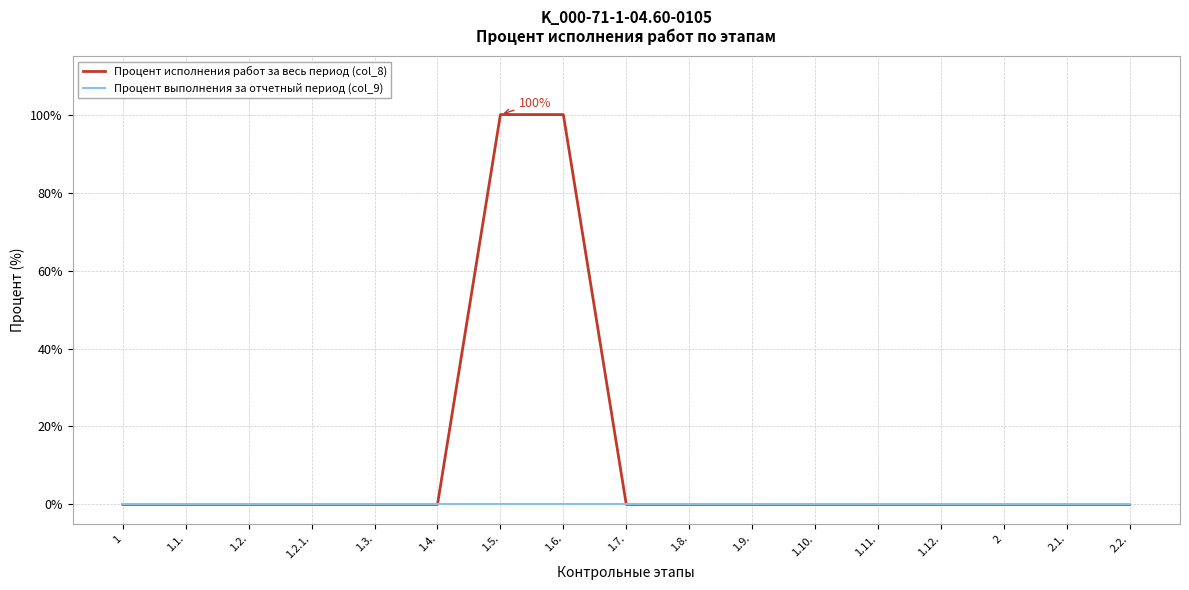

Reading left to right, what are all the values shown in this chart?

Процент исполнения работ за весь период (col_8): 0	0	0	0	0	0	100	100	0	0	0	0	0	0	0	0	0
Процент выполнения за отчетный период (col_9): 0	0	0	0	0	0	0	0	0	0	0	0	0	0	0	0	0